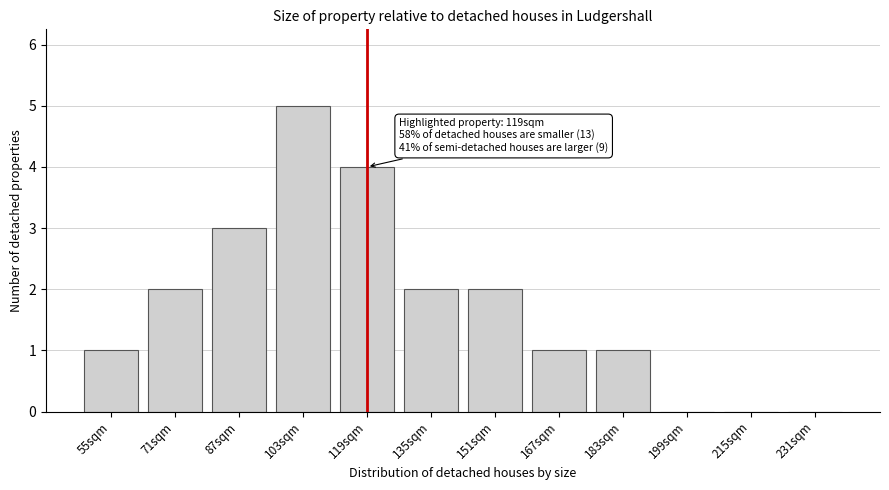

Reading right to left, what are all the values shown in this chart?

231sqm=0	215sqm=0	199sqm=0	183sqm=1	167sqm=1	151sqm=2	135sqm=2	119sqm=4	103sqm=5	87sqm=3	71sqm=2	55sqm=1